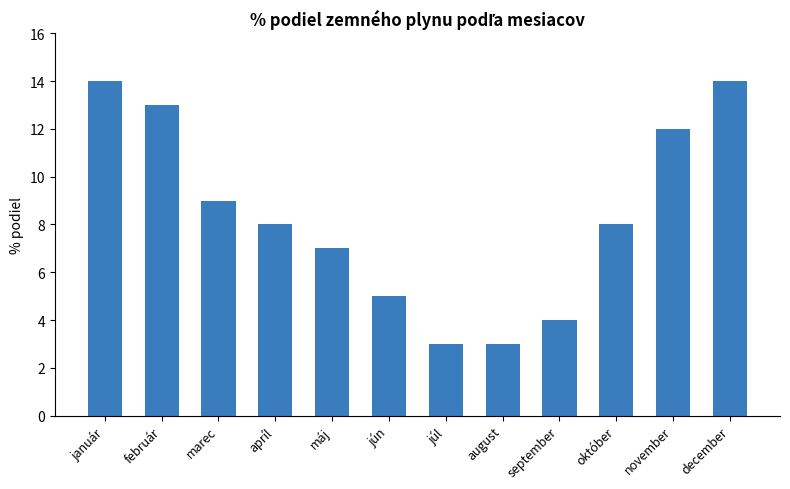

Is it true that the value at október is 11?

False